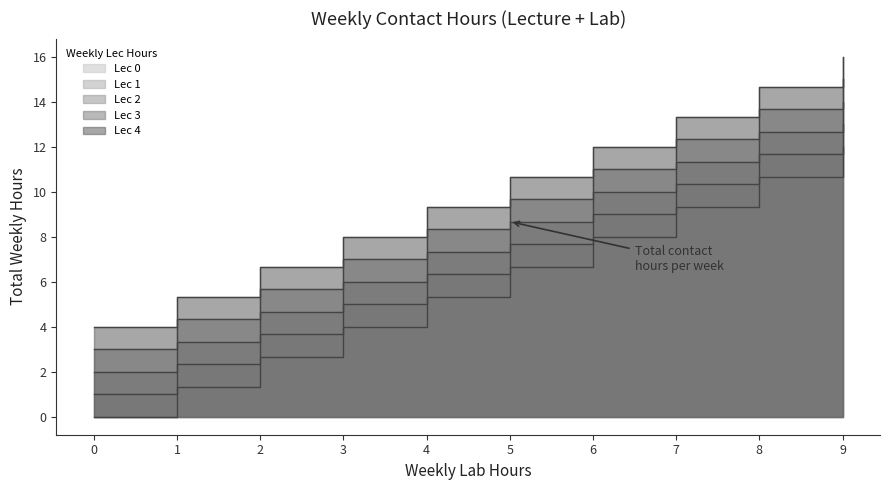

Reading left to right, list all the values displayed in this chart.

Lec 0: 0=0.0	1=1.3	2=2.7	3=4.0	4=5.3	5=6.7	6=8.0	7=9.3	8=10.7	9=12.0
Lec 1: 0=1.0	1=2.3	2=3.7	3=5.0	4=6.3	5=7.7	6=9.0	7=10.3	8=11.7	9=13.0
Lec 2: 0=2.0	1=3.3	2=4.7	3=6.0	4=7.3	5=8.7	6=10.0	7=11.3	8=12.7	9=14.0
Lec 3: 0=3.0	1=4.3	2=5.7	3=7.0	4=8.3	5=9.7	6=11.0	7=12.3	8=13.7	9=15.0
Lec 4: 0=4.0	1=5.3	2=6.7	3=8.0	4=9.3	5=10.7	6=12.0	7=13.3	8=14.7	9=16.0